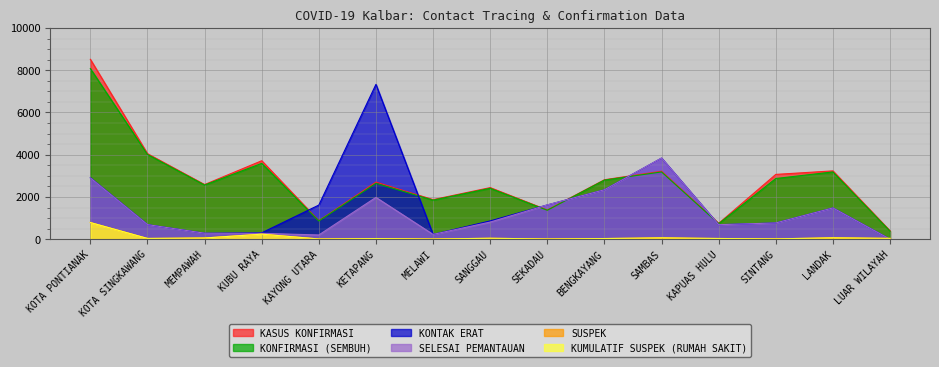

Is the value of KONFIRMASI (SEMBUH) at KETAPANG greater than the value of KONTAK ERAT at KETAPANG?

No